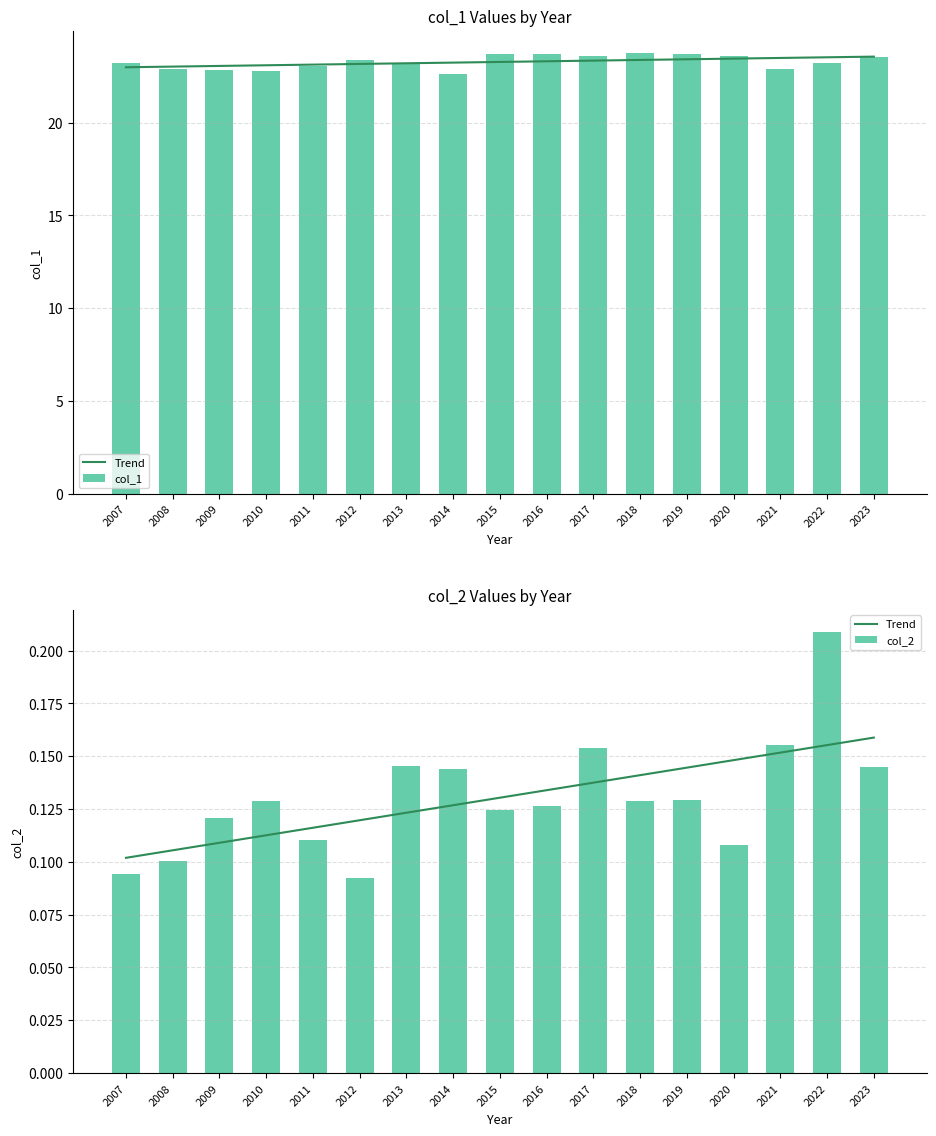

At which label does col_2 reach its peak?

2022